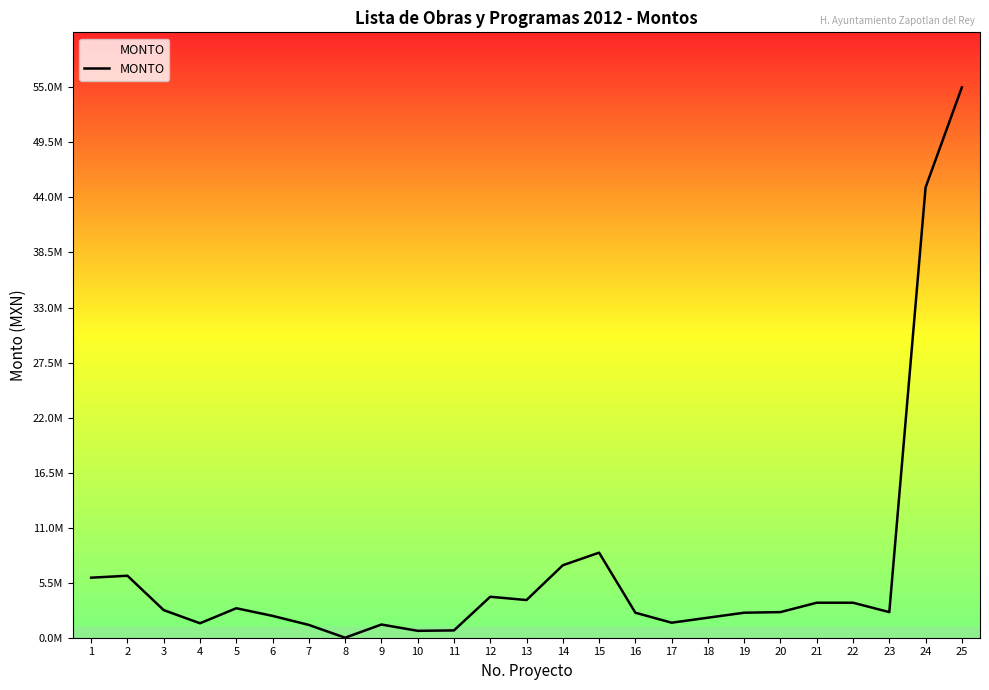

The chart shows a value of 30256492.9 at 25. True or false?

False